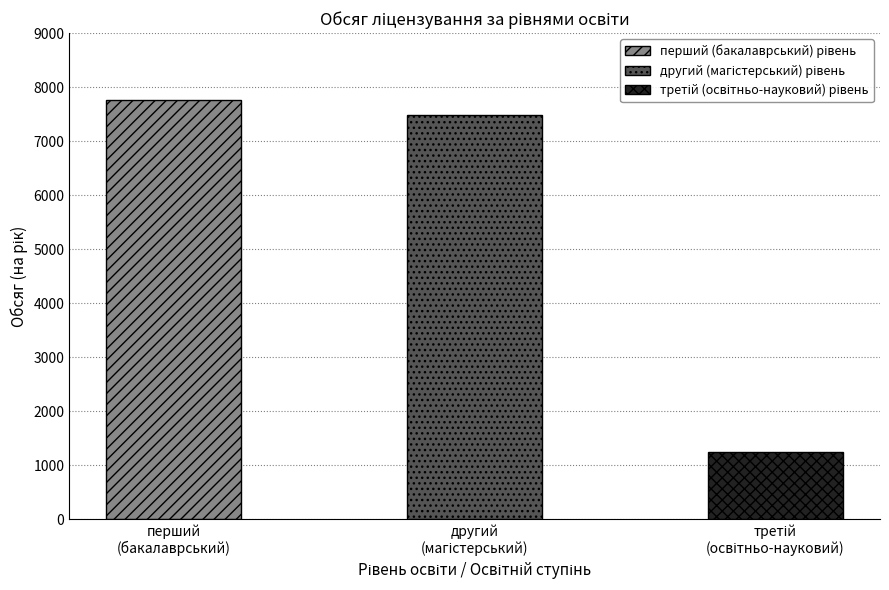

True or false: the data shows 2564 at другий (магістерський) рівень.

False